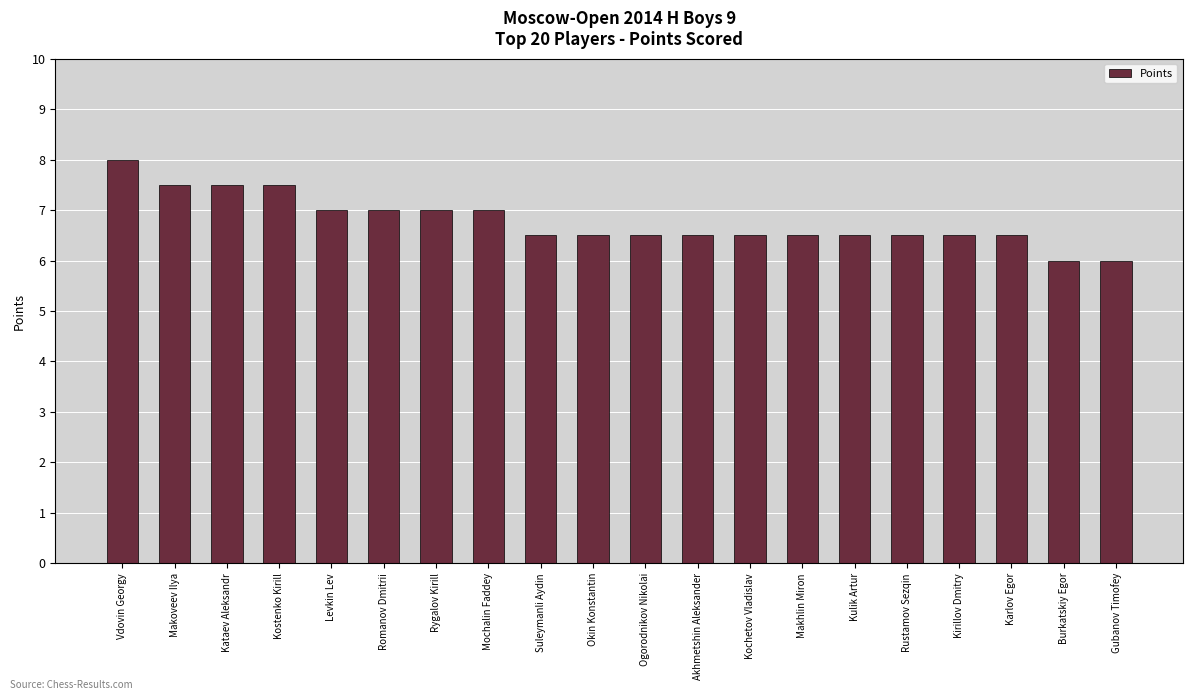

What value does the data have at Rygalov Kirill?

7.0